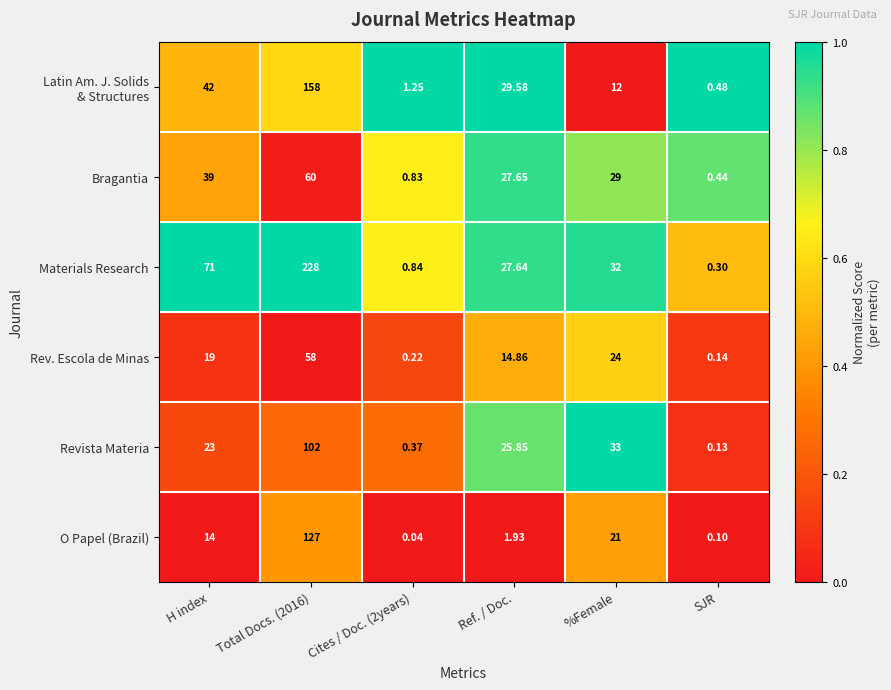

Which series changed the most between Total Docs. (2016) and %Female?

Materials Research